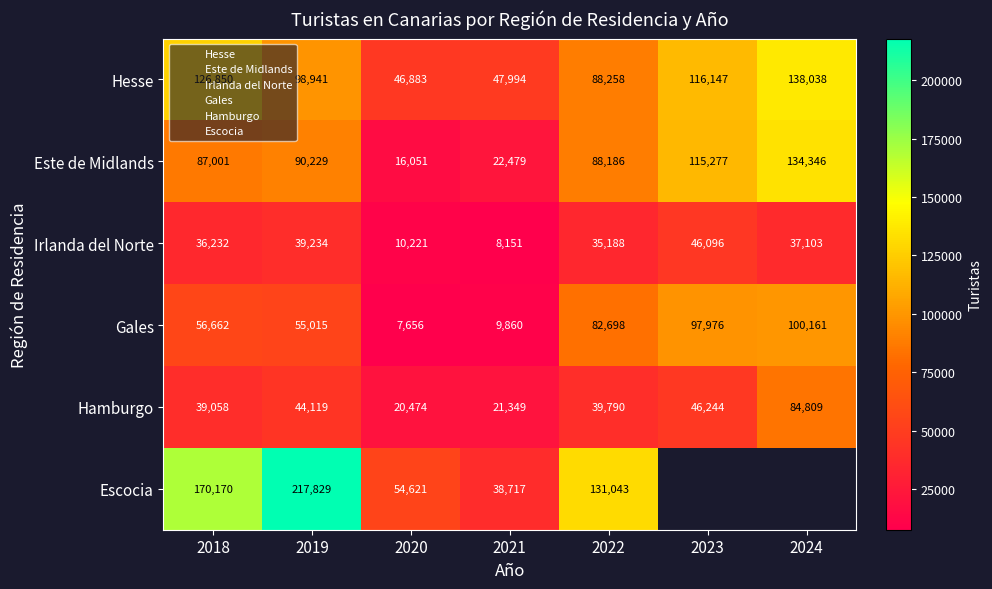

What is the difference between the Hesse values at 2019 and 2024?

39097.0